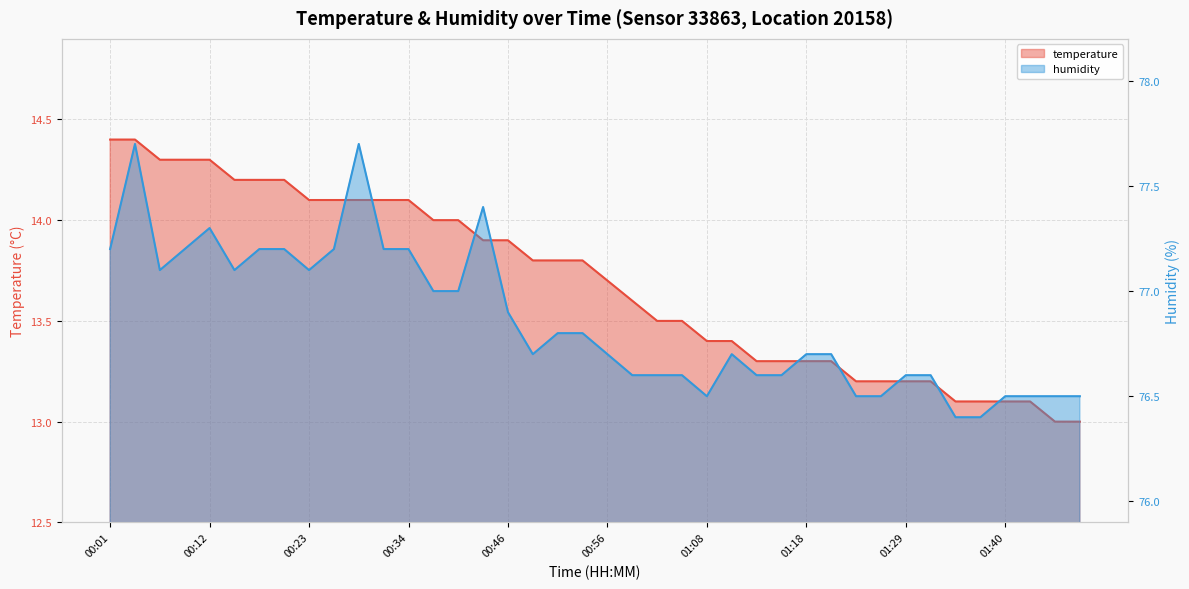

What is the minimum value shown in the chart?

13.0